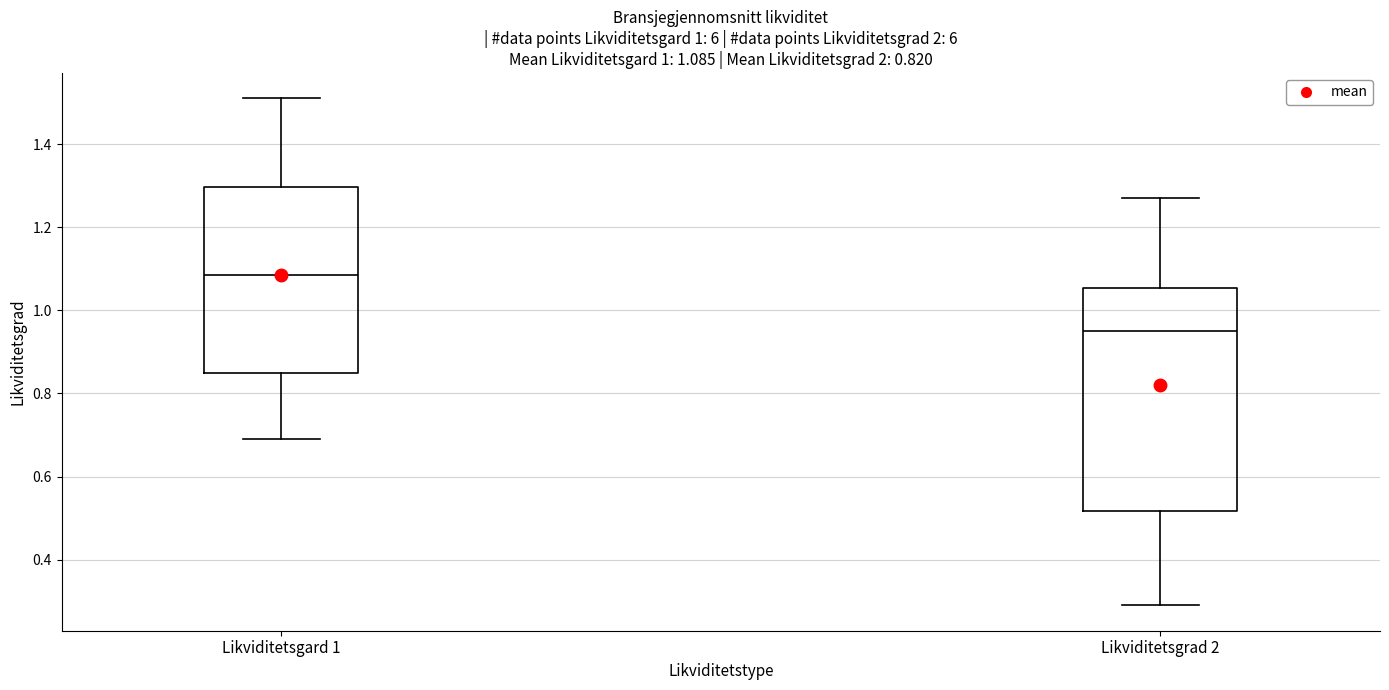

Which box has the lowest median line?

Likviditetsgrad 2